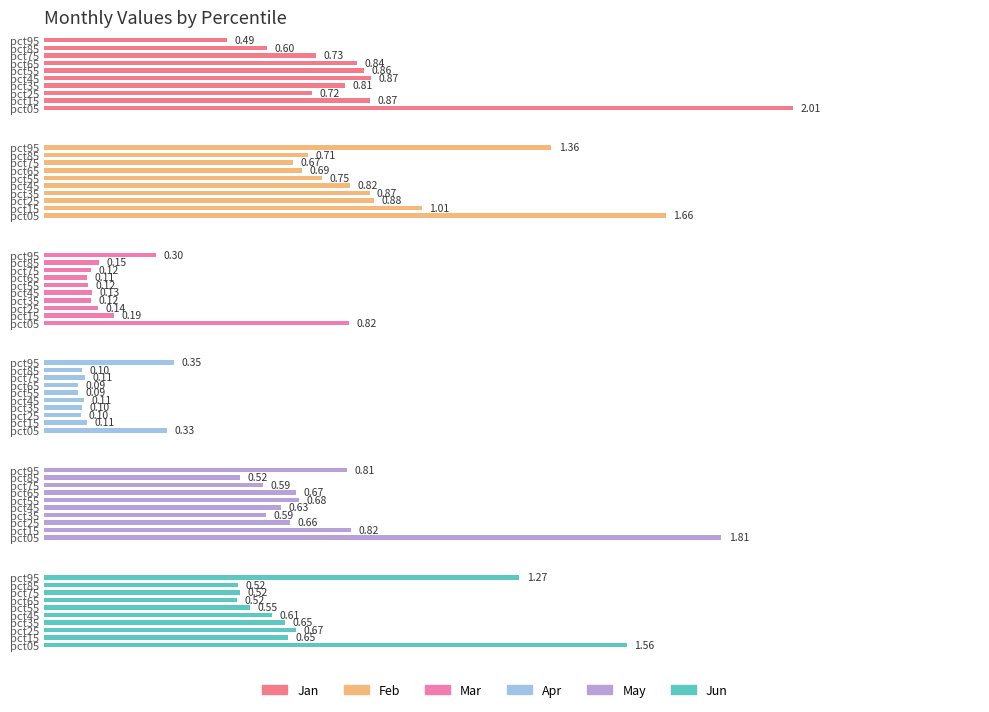

How many groups of bars are there?

10